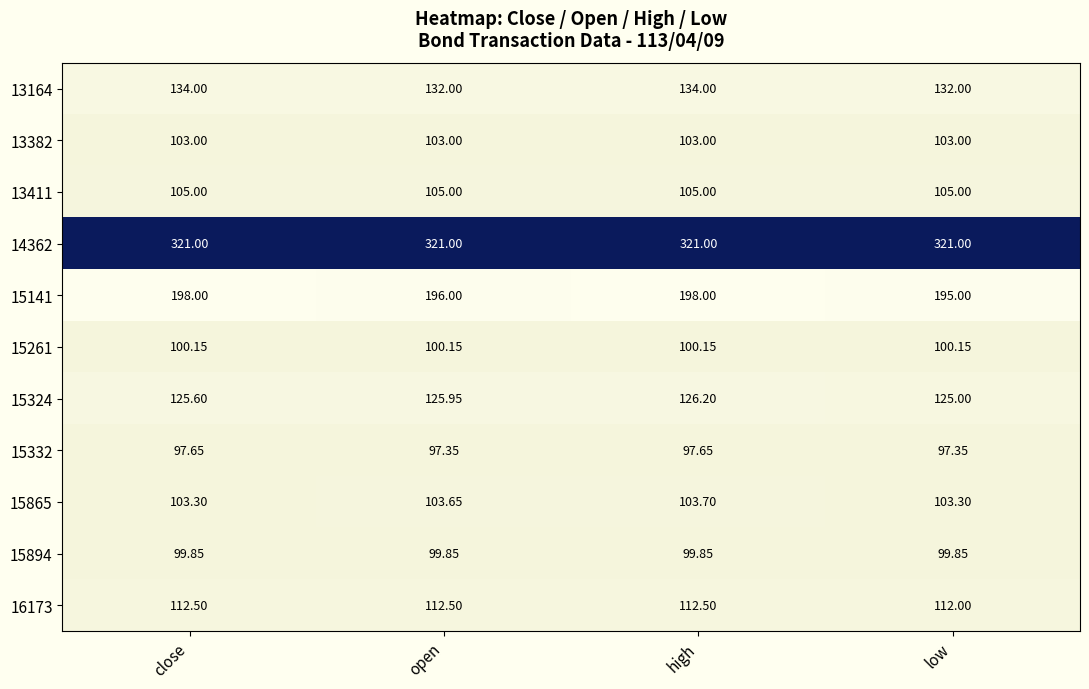

Rank the categories by 15324 value from lowest to highest.

low, close, open, high